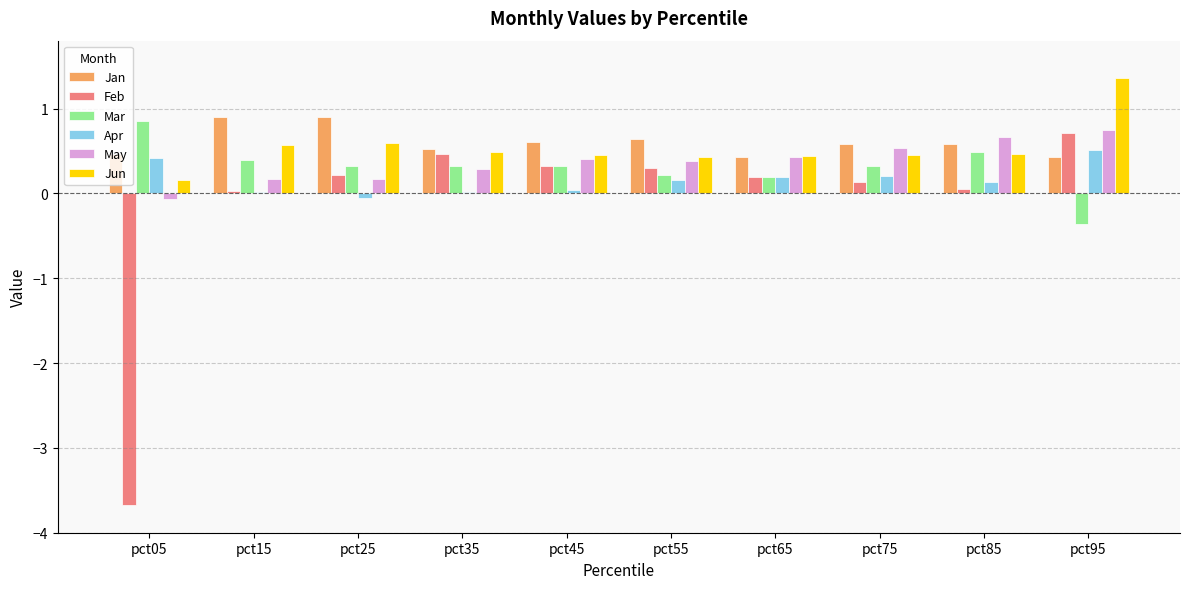

True or false: Feb has a value of 1.0 at pct95.

False